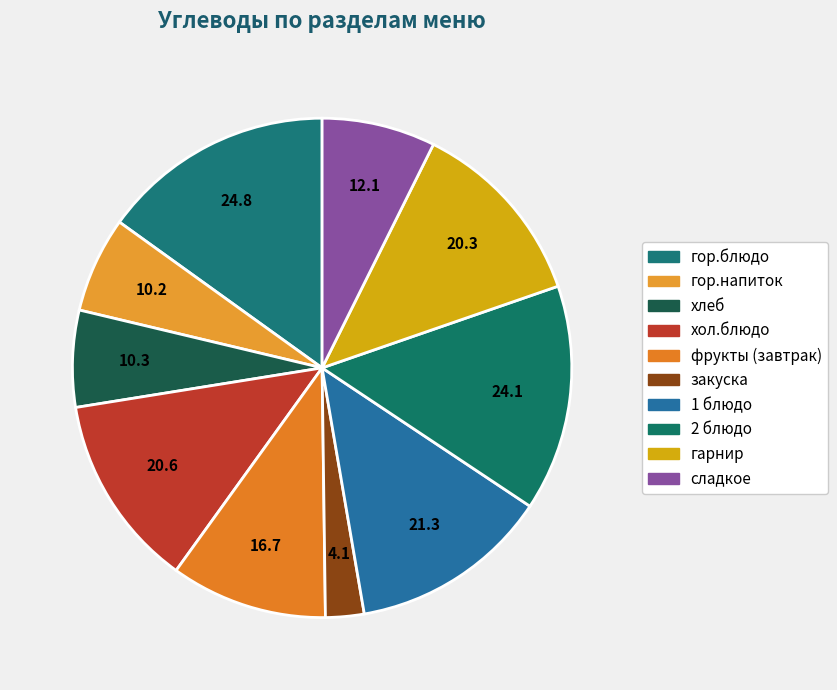

Count the number of slices in the pie.

10